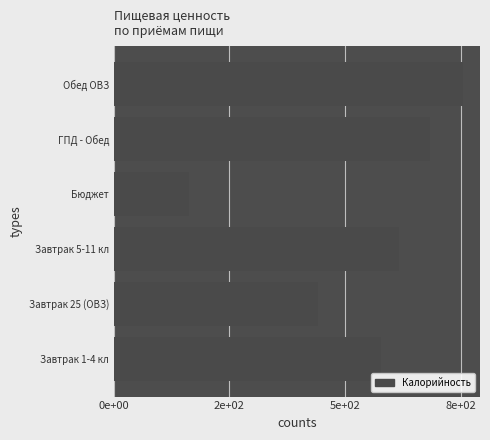

Does the chart contain any negative values?

No